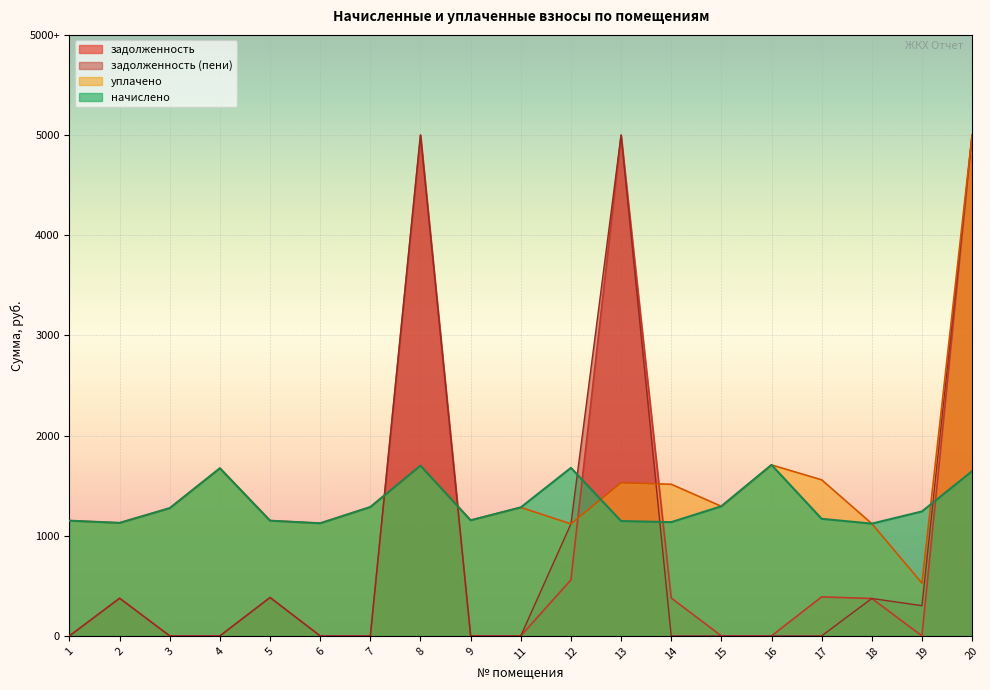

What are all the series names shown in the legend?

задолженность, задолженность (пени), уплачено, начислено